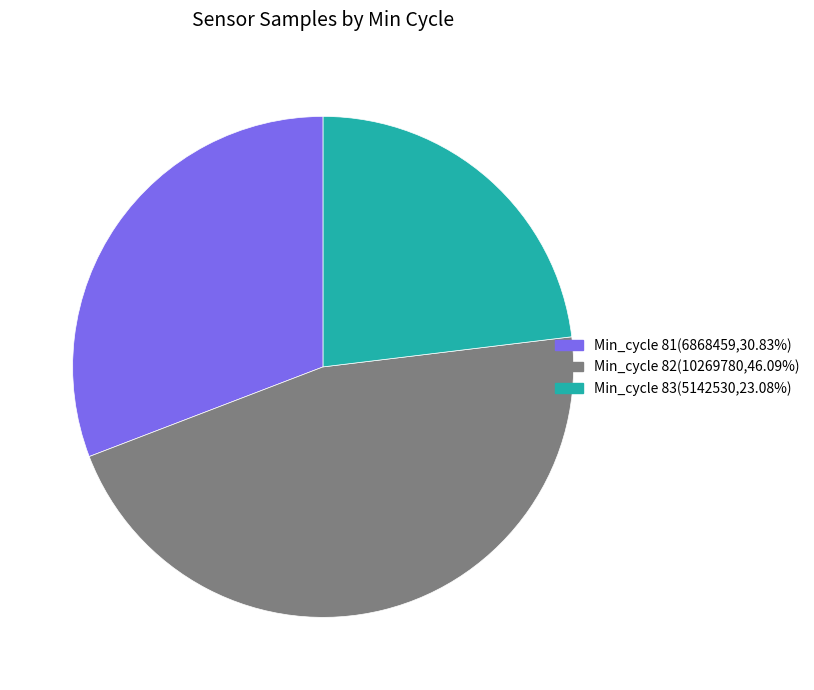

What is the ratio of the value at Min_cycle 81(6868459,30.83%) to the value at Min_cycle 82(10269780,46.09%)?

0.7